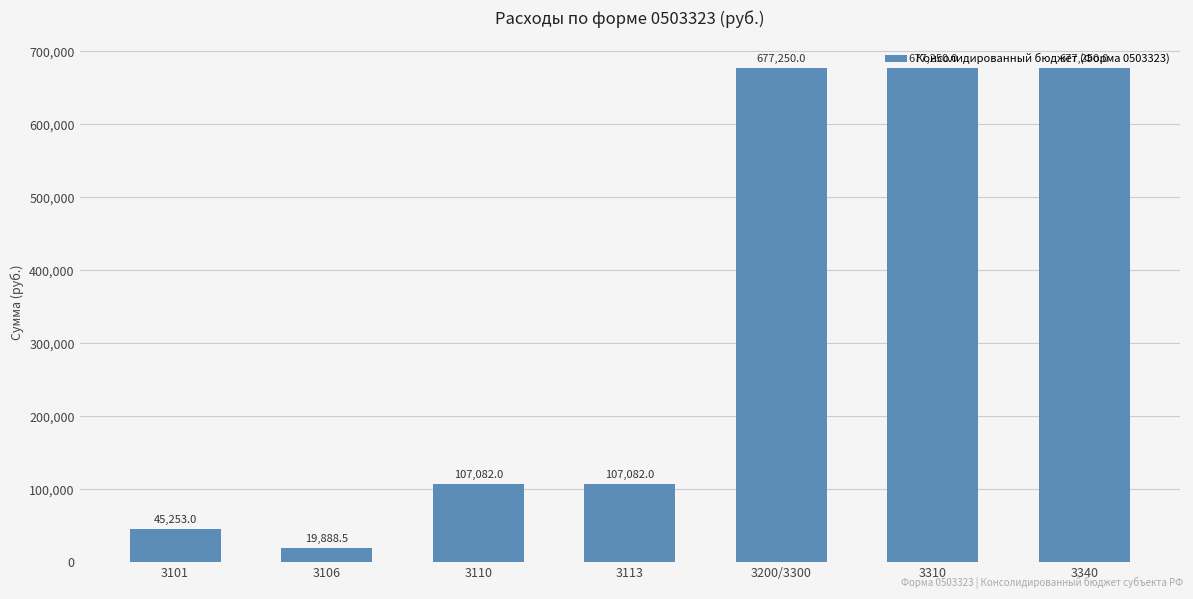

What position from the right is 3106?

6